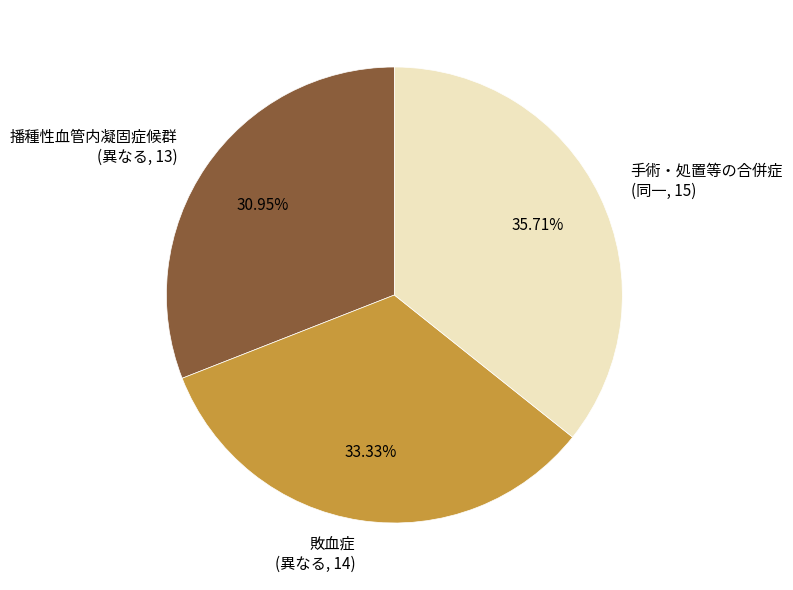

What is the smallest slice in the pie chart?

播種性血管内凝固症候群 (異なる, 13)